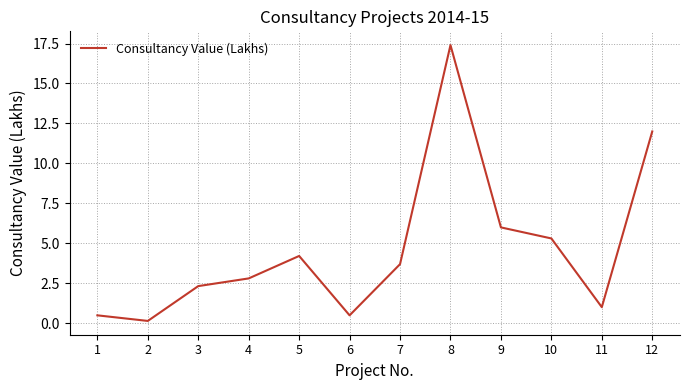

Which category has the highest value across all series?

8